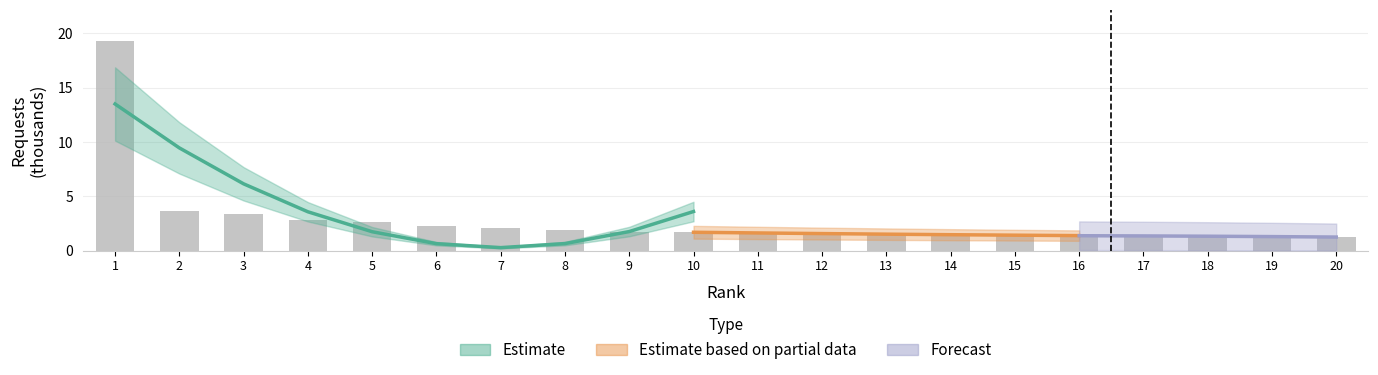

Reading left to right, transcribe all the data shown in this chart.

1=19.3	2=3.6	3=3.3	4=2.8	5=2.7	6=2.2	7=2.0	8=1.9	9=1.7	10=1.7	11=1.6	12=1.6	13=1.5	14=1.5	15=1.4	16=1.4	17=1.3	18=1.3	19=1.3	20=1.2